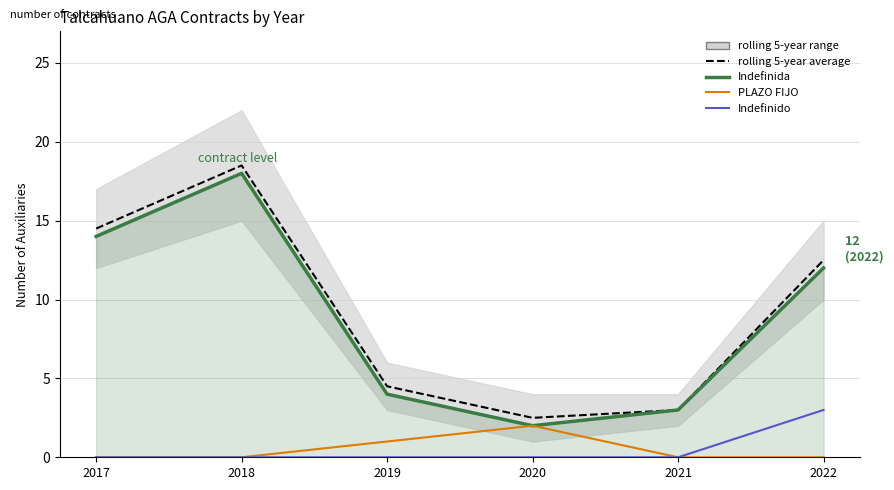

What is the difference between the highest and lowest values at 2021?

3.0